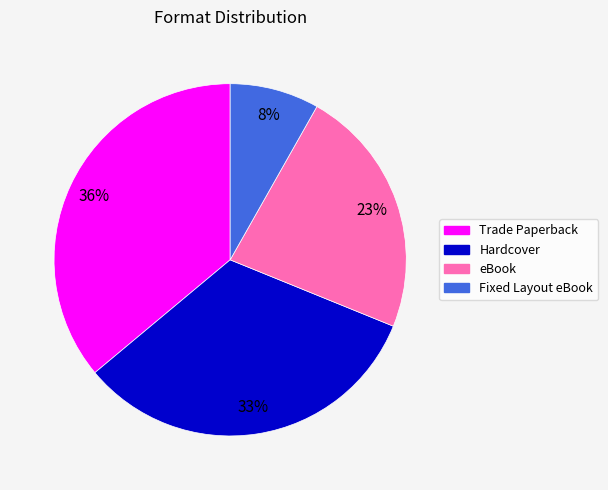

Is it true that Hardcover is 45% of the pie?

False